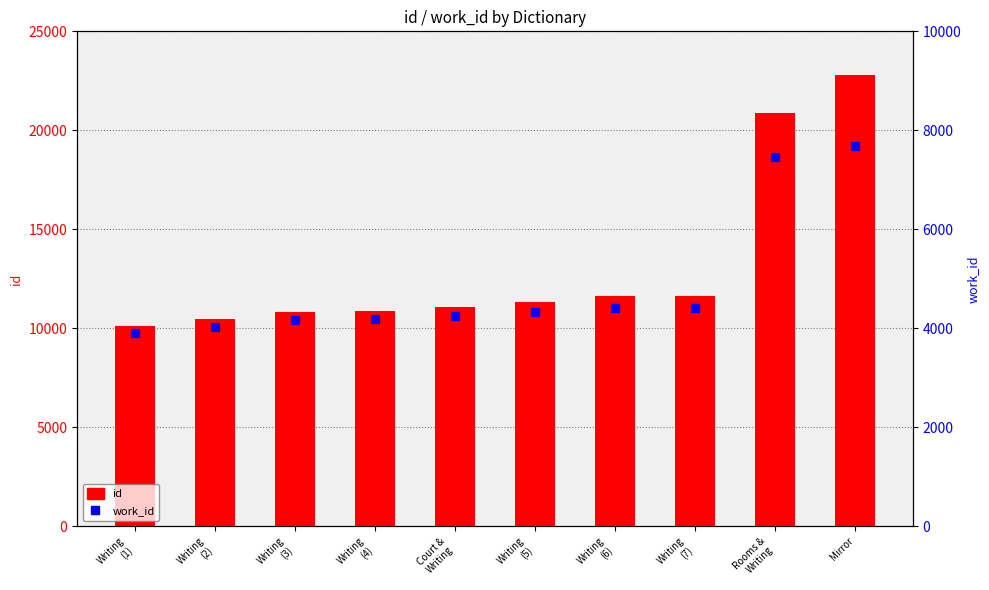

Which series has the largest Y range (max minus min)?

id